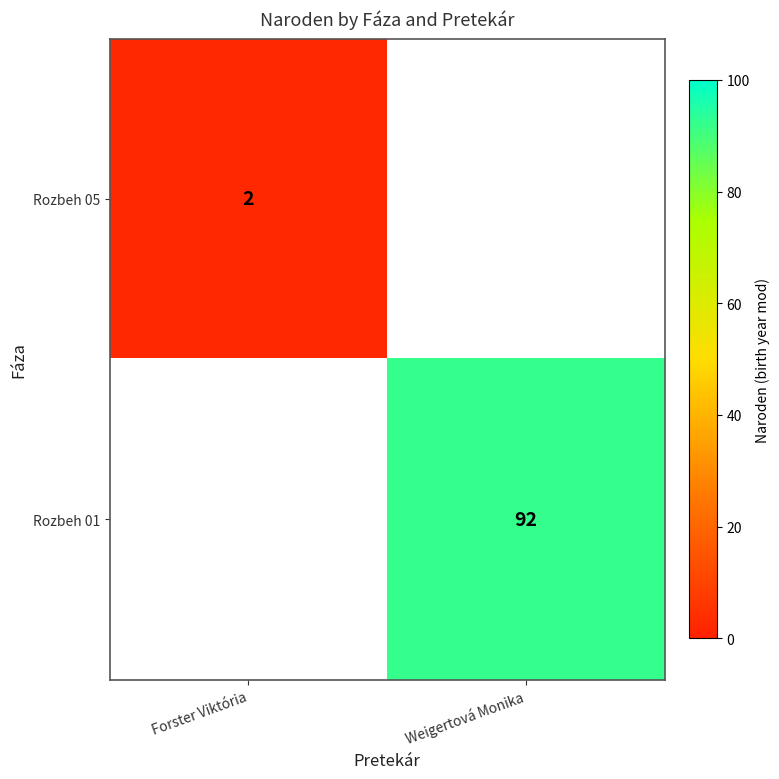

At how many categories does at least one series exceed 29?

1